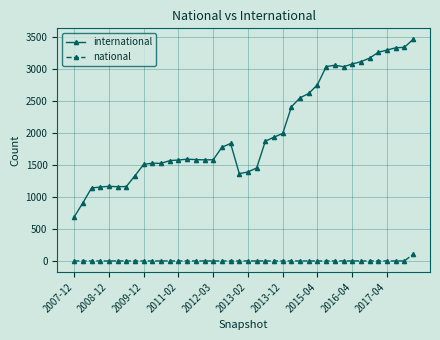

At how many categories does at least one series exceed 2456?

14